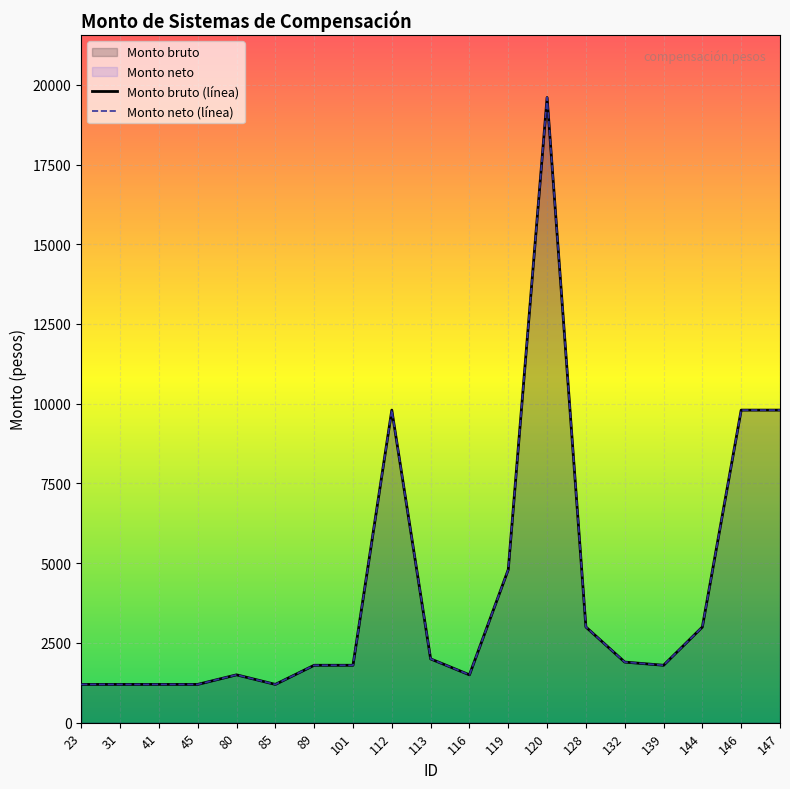

How many interior local valleys does the Monto bruto series have?

3